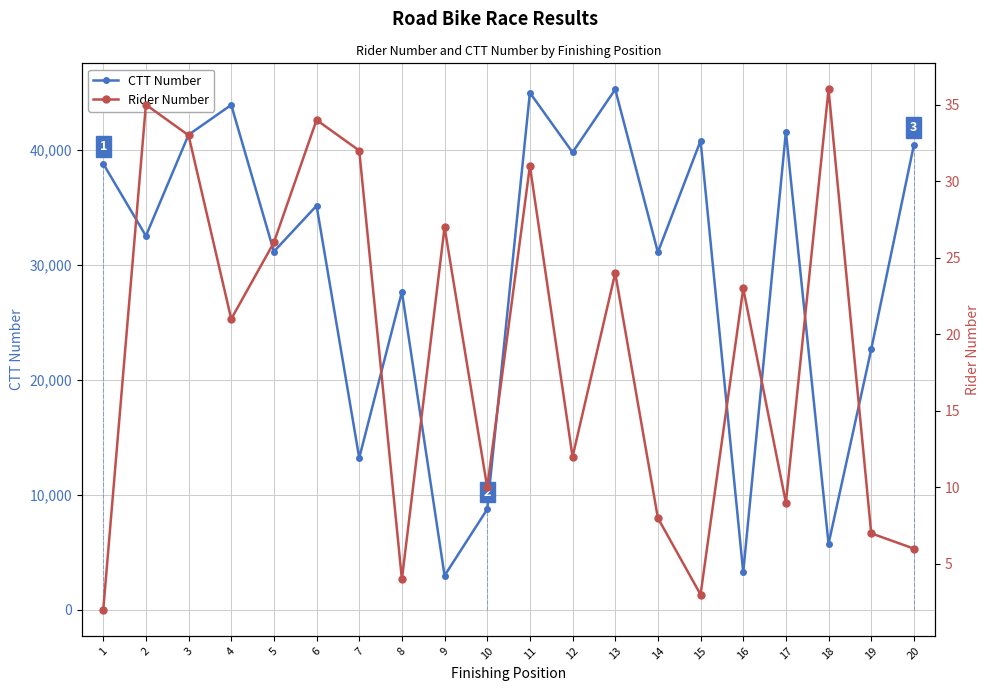

The CTT Number series shows 71039 at 13. True or false?

False